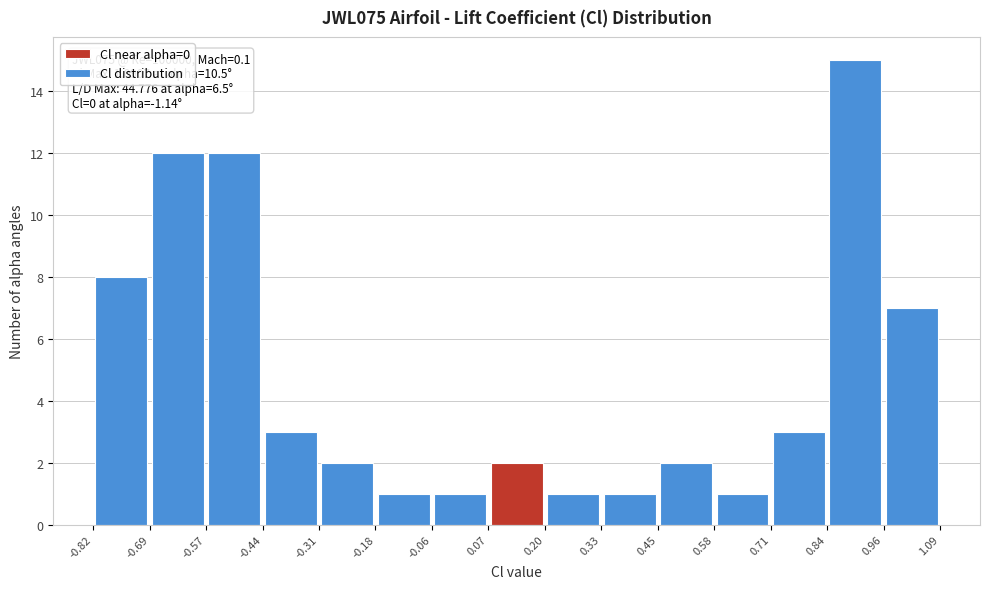

Which range on the x-axis has the tallest bar?

0.84 to 0.96